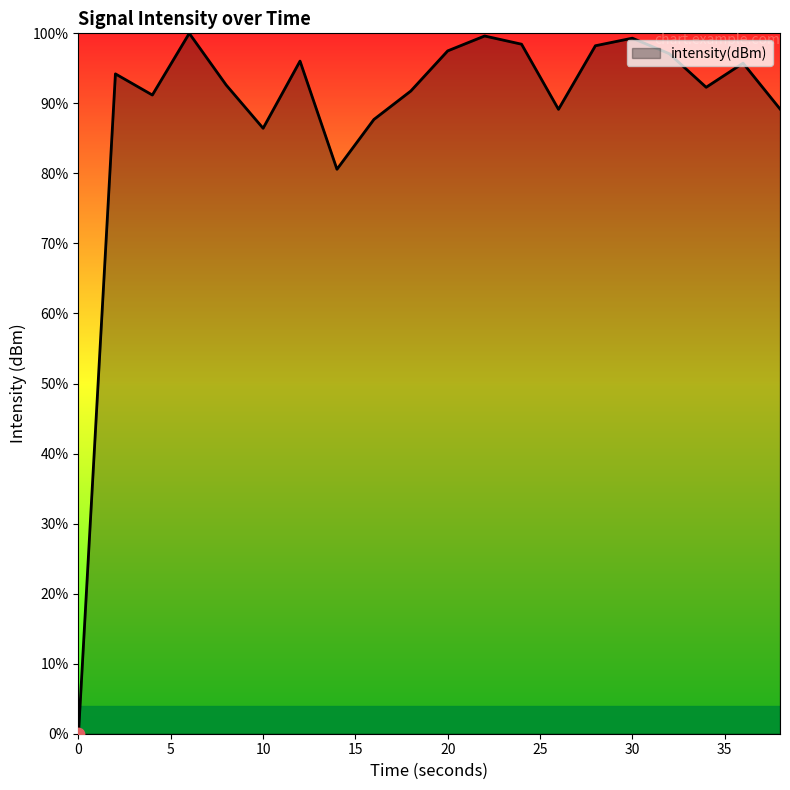

What is the difference between the maximum and minimum values?

100.0